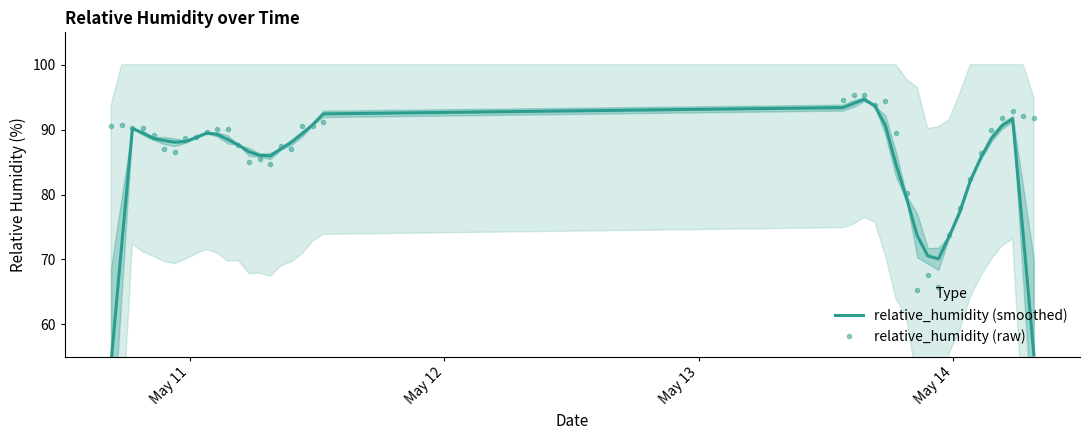

How many intersections are there between relative_humidity (smoothed) and relative_humidity (raw)?

10